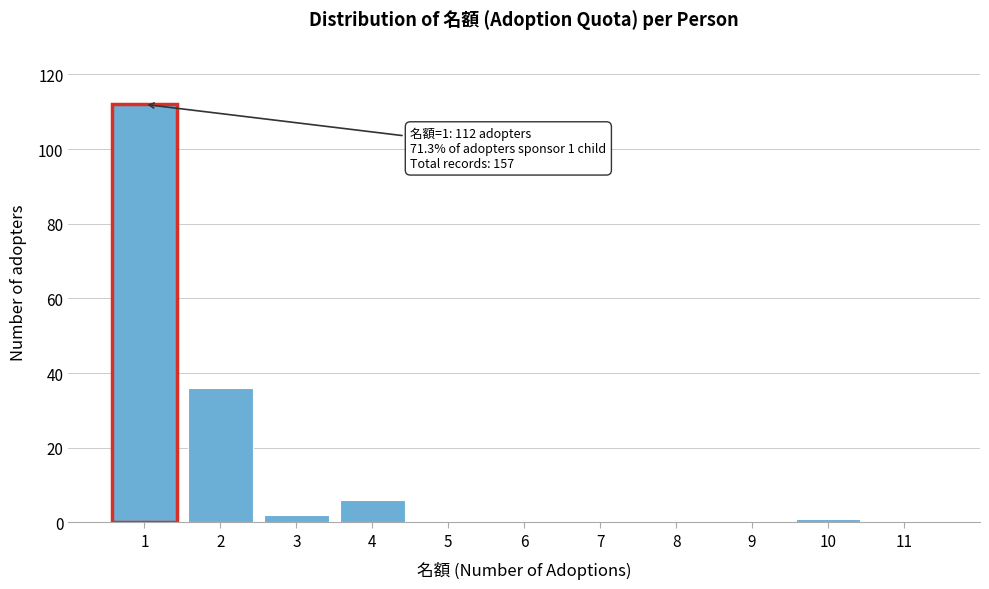

Over which range of the x-axis is the bar tallest?

0.5 to 1.5